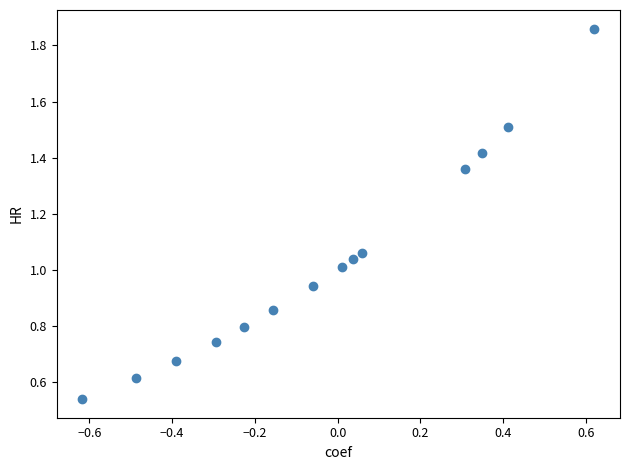

What is the range of X values (max minus min)?

1.2